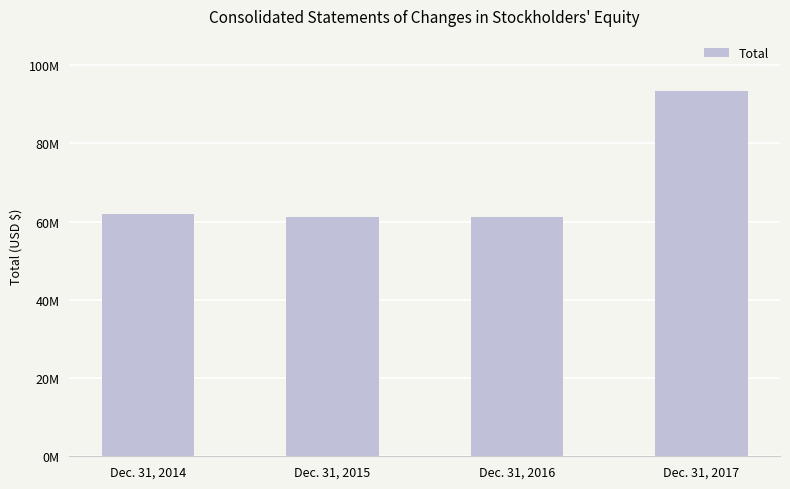

Reading right to left, what are all the values shown in this chart?

93490000	61133000	61264000	61855000